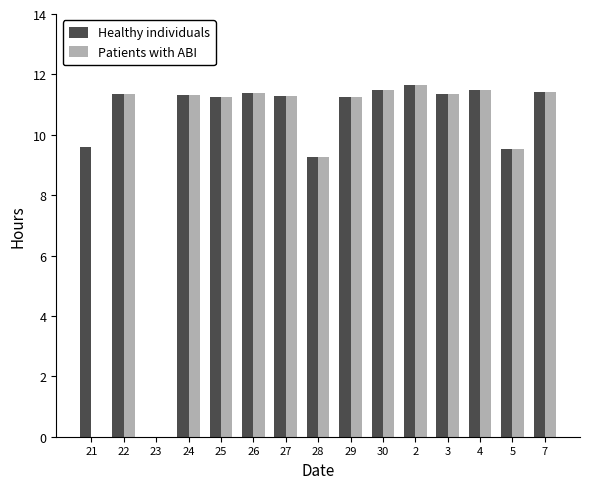

Where does the Healthy individuals series first go above 11?

22